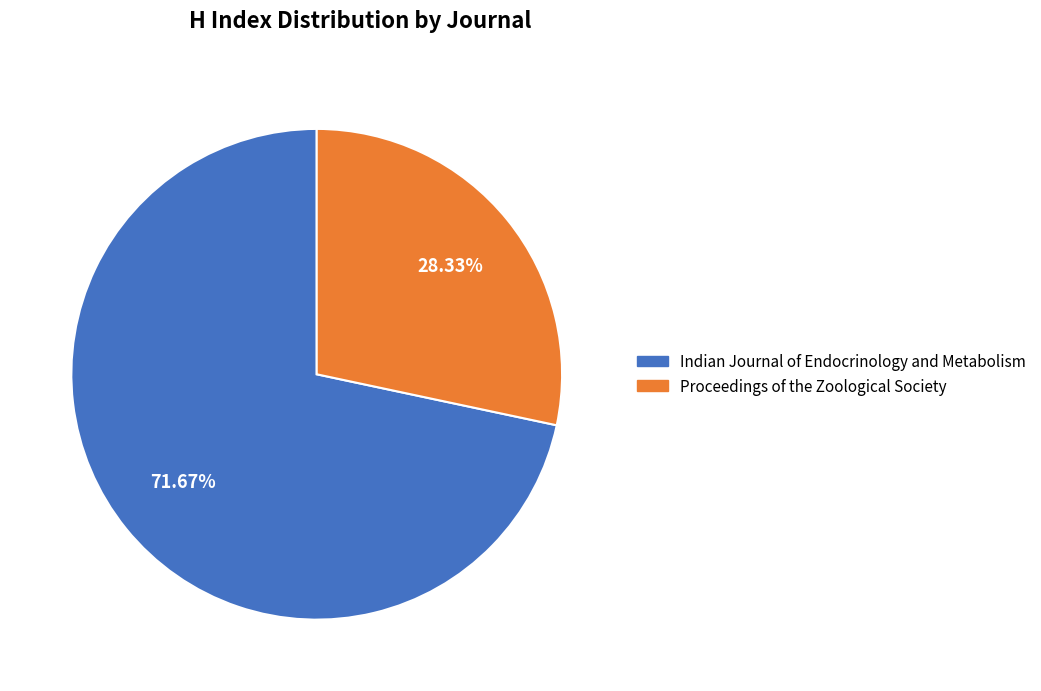

True or false: Proceedings of the Zoological Society accounts for 15% of the total.

False